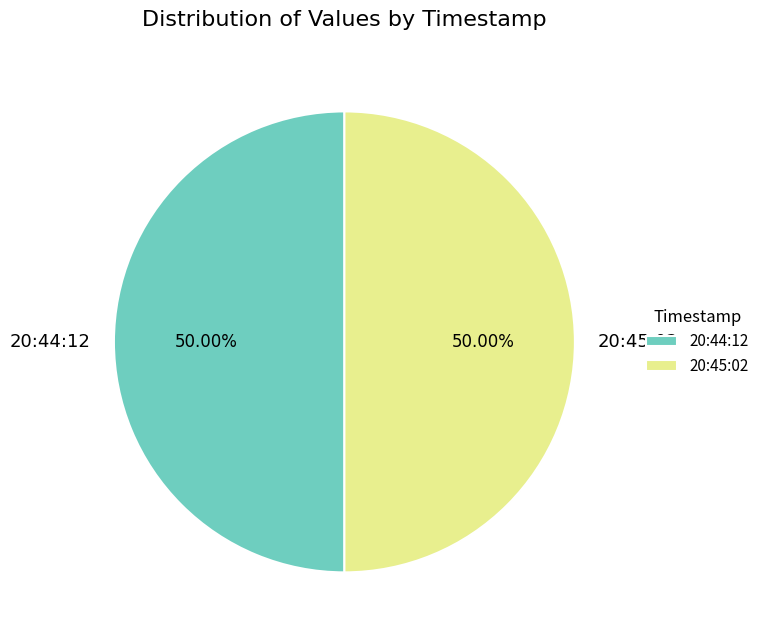

Do 20:45:02 and 20:44:12 together represent more than half of the pie?

Yes